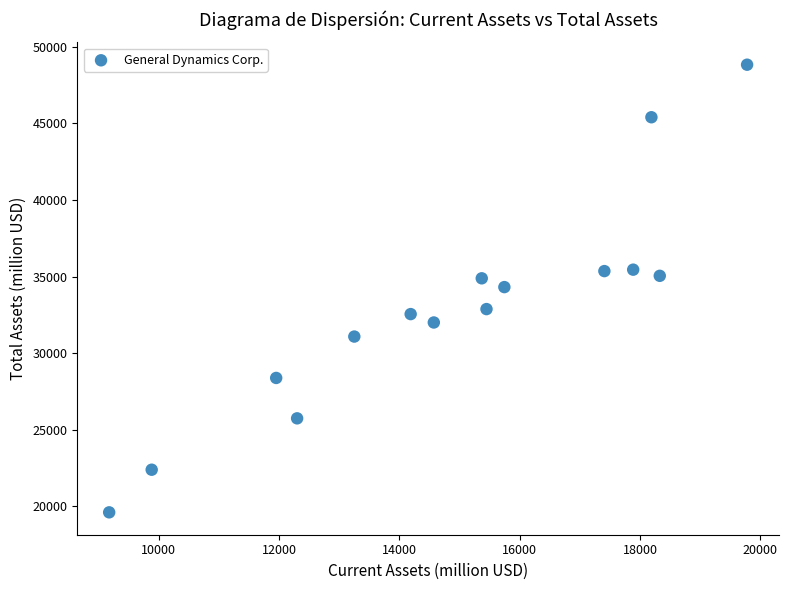

What is the range of Y values (max minus min)?

29250